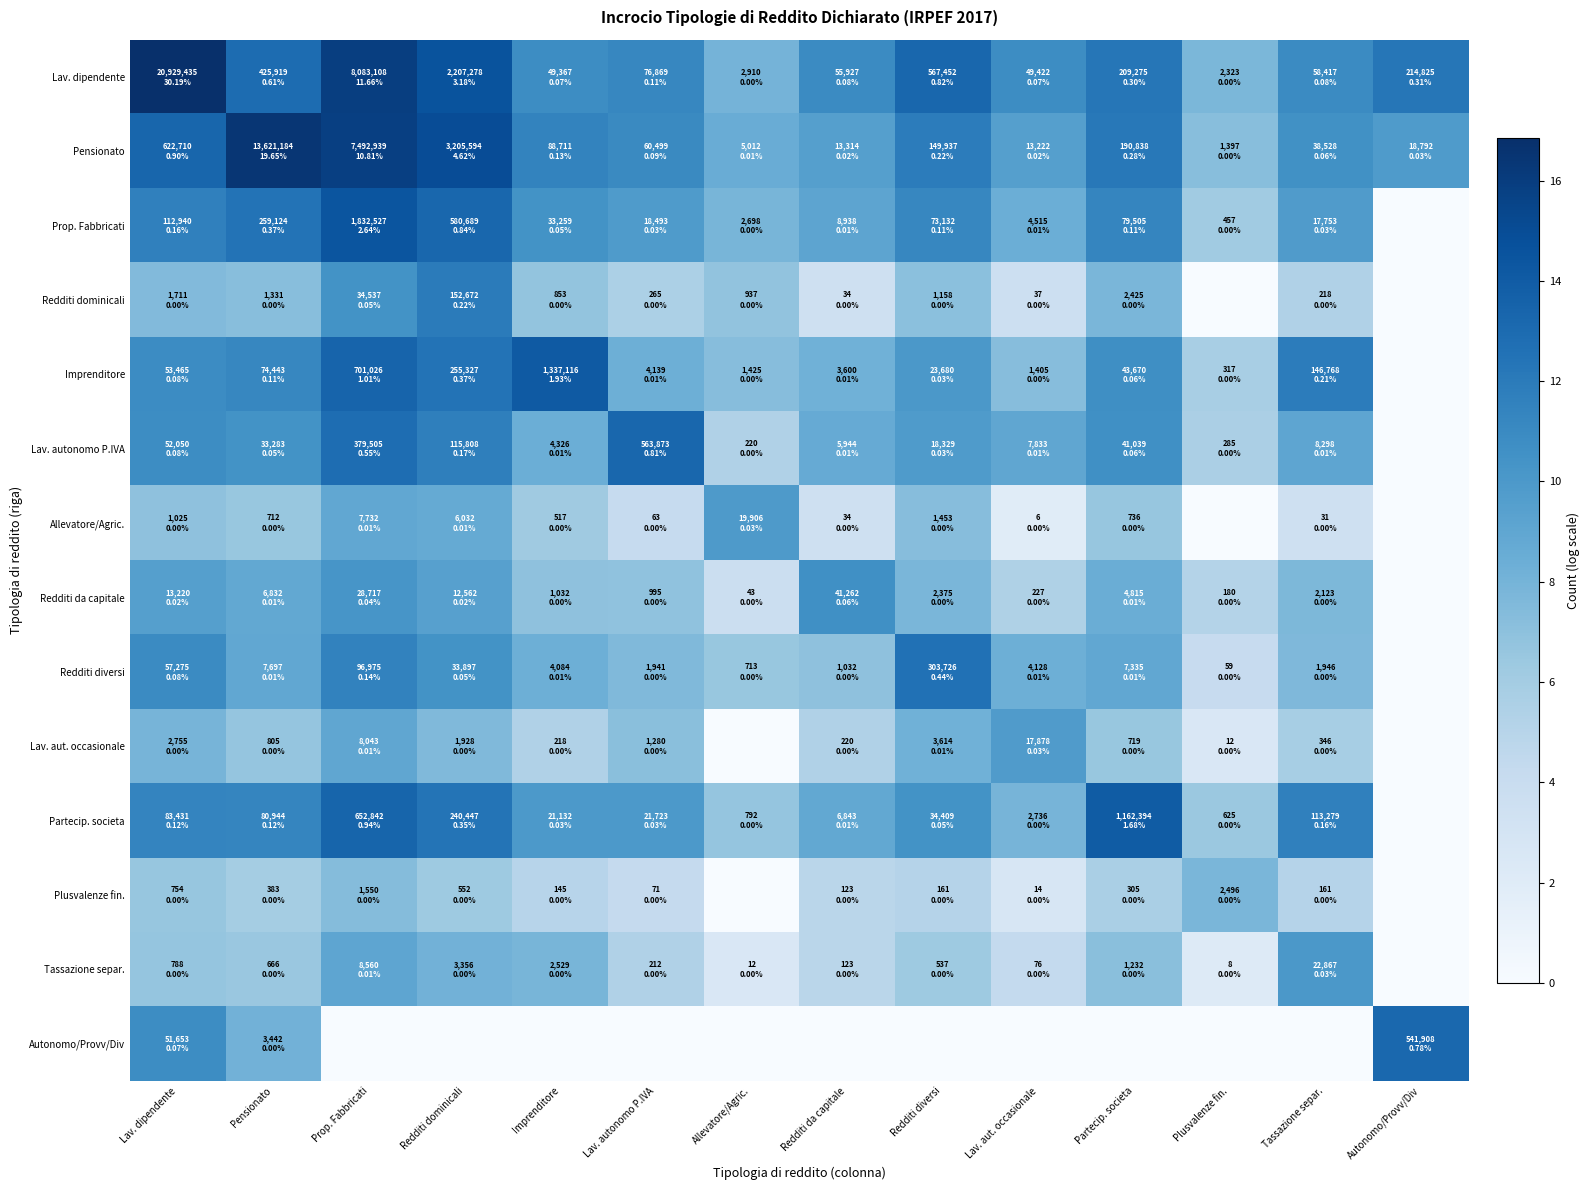

Which label corresponds to the smallest value in the chart?

Autonomo/Provv/Div